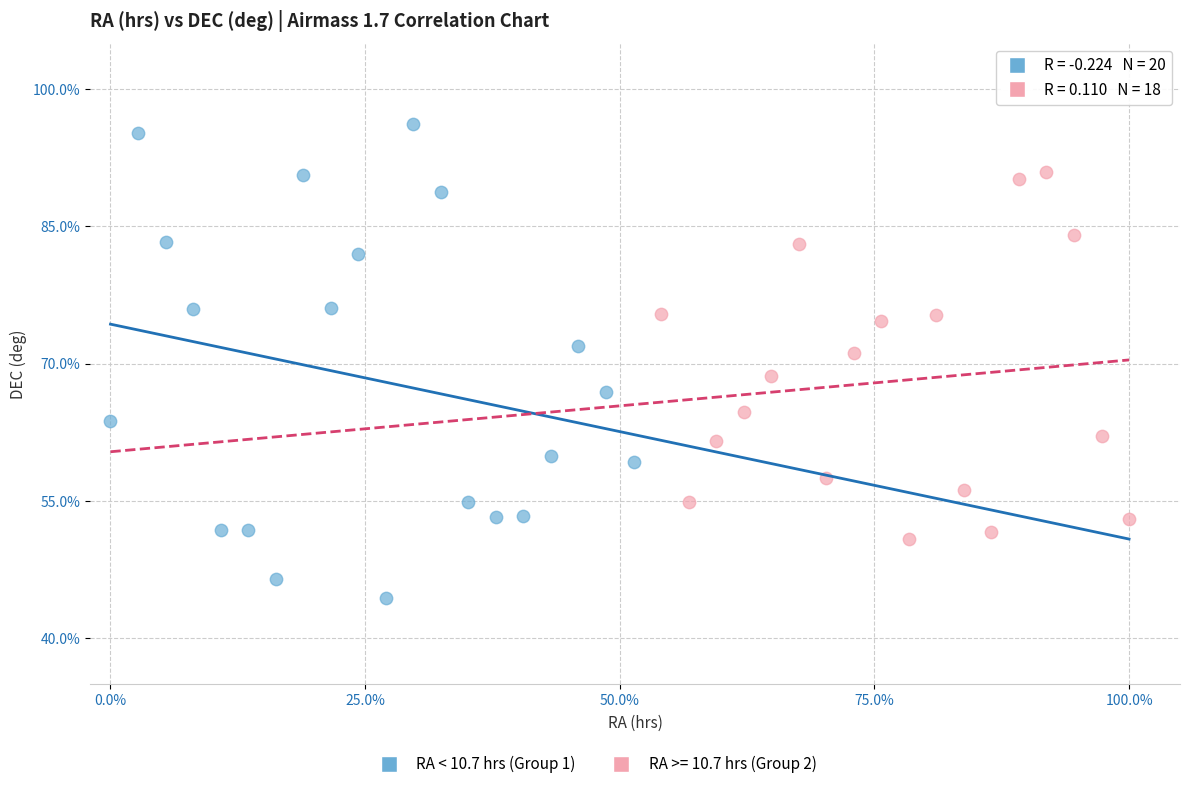

Which series contains the lowest Y value?

RA < 10.7 hrs (Group 1)